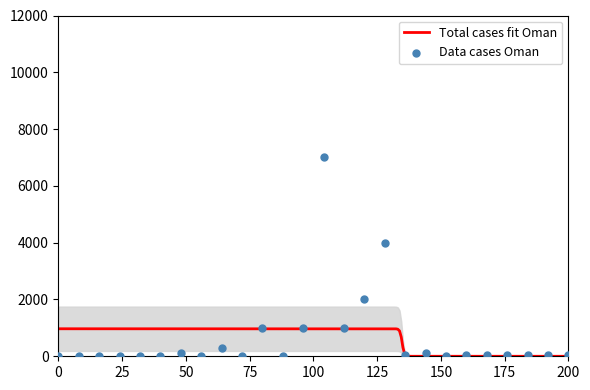

What is the change in value from 1 to 17?

+3999